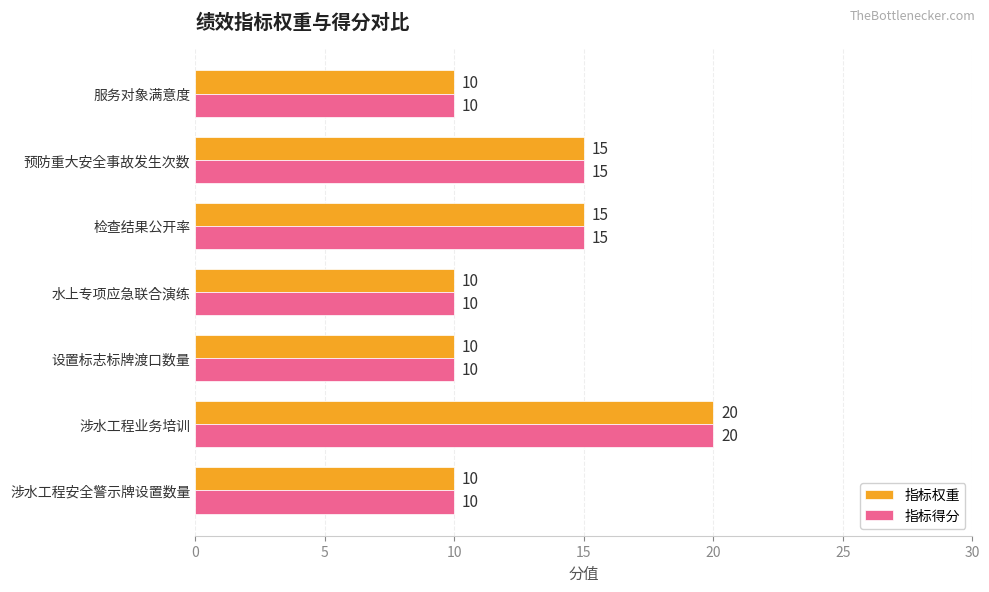

What are all the series names shown in the legend?

指标权重, 指标得分